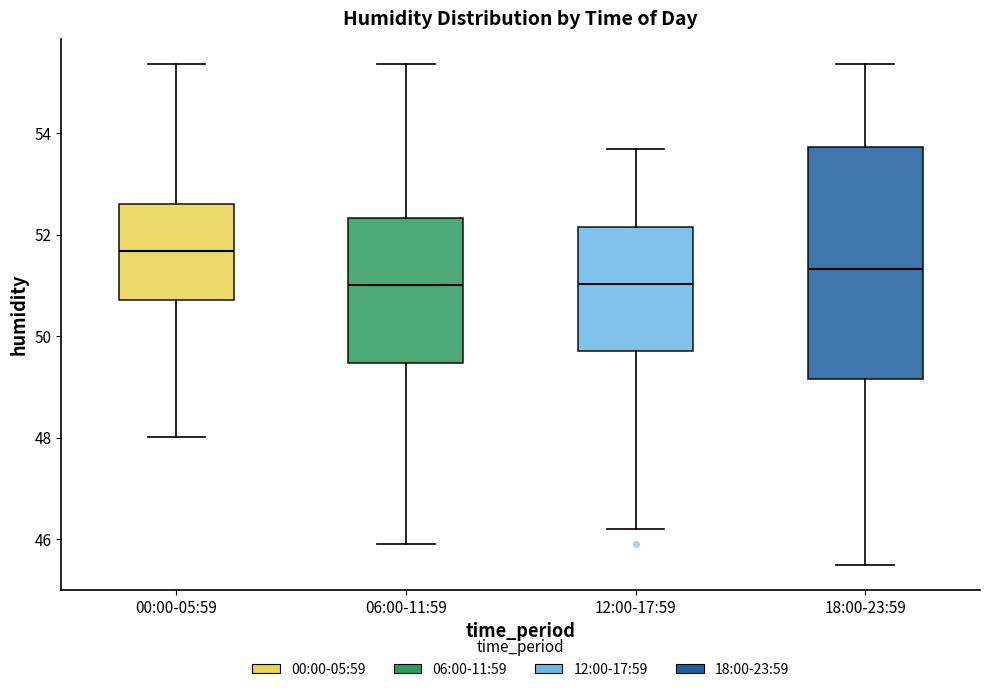

Reading left to right, read every box against the y-axis: the position of its median line, the range the box covers, and the ends of its whiskers. The values are not printed on the chart, so give them approximately, as read against the axis.

00:00-05:59: median 51.6, box 50.8 to 52.6, whiskers 48.0 to 55.4
06:00-11:59: median 51.0, box 49.4 to 52.4, whiskers 46.0 to 55.4
12:00-17:59: median 51.0, box 49.8 to 52.2, whiskers 46.2 to 53.6
18:00-23:59: median 51.4, box 49.2 to 53.8, whiskers 45.6 to 55.4